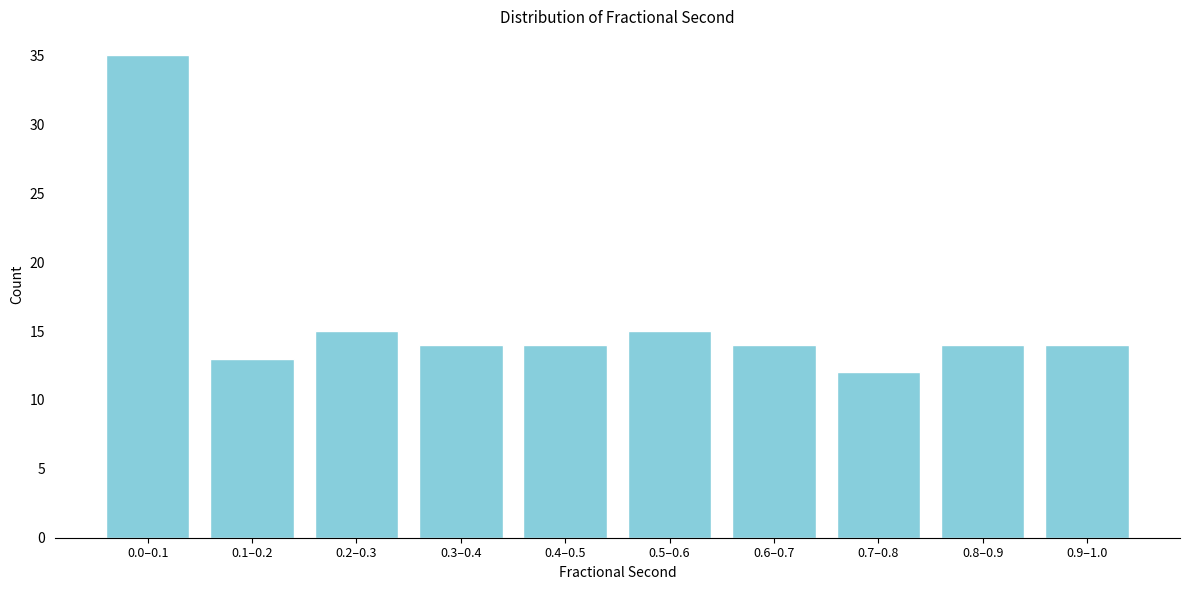

Reading left to right, what are all the values shown in this chart?

0.0–0.1=35	0.1–0.2=13	0.2–0.3=15	0.3–0.4=14	0.4–0.5=14	0.5–0.6=15	0.6–0.7=14	0.7–0.8=12	0.8–0.9=14	0.9–1.0=14